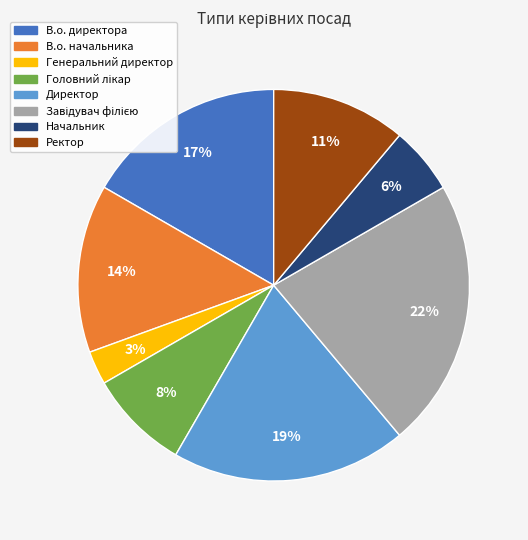

What percentage is the Генеральний директор slice, to the nearest percent?

3%